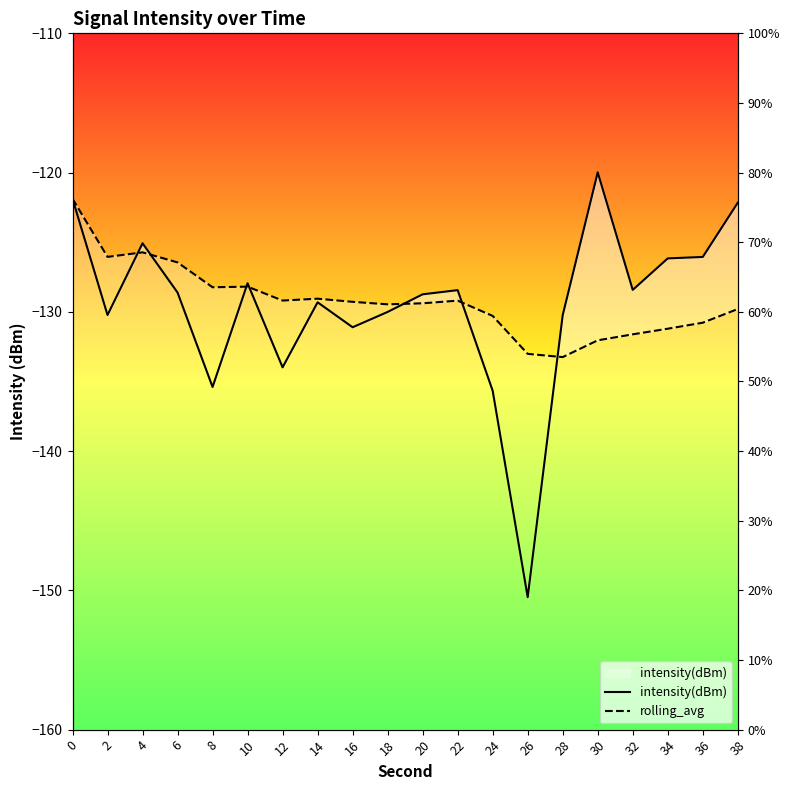

Rank the categories by intensity(dBm) value from lowest to highest.

26, 24, 8, 12, 16, 28, 2, 18, 14, 20, 6, 22, 32, 10, 34, 36, 4, 38, 0, 30